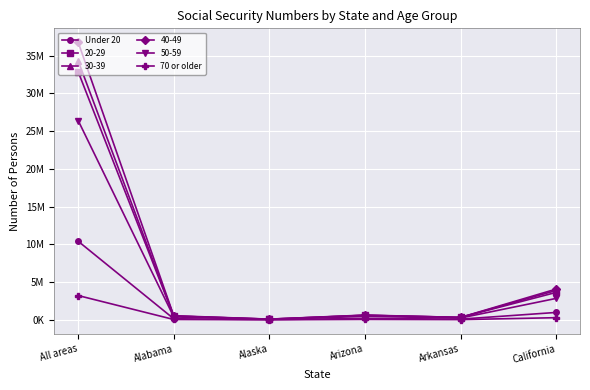

Is this an area chart (filled region under the line)?

No